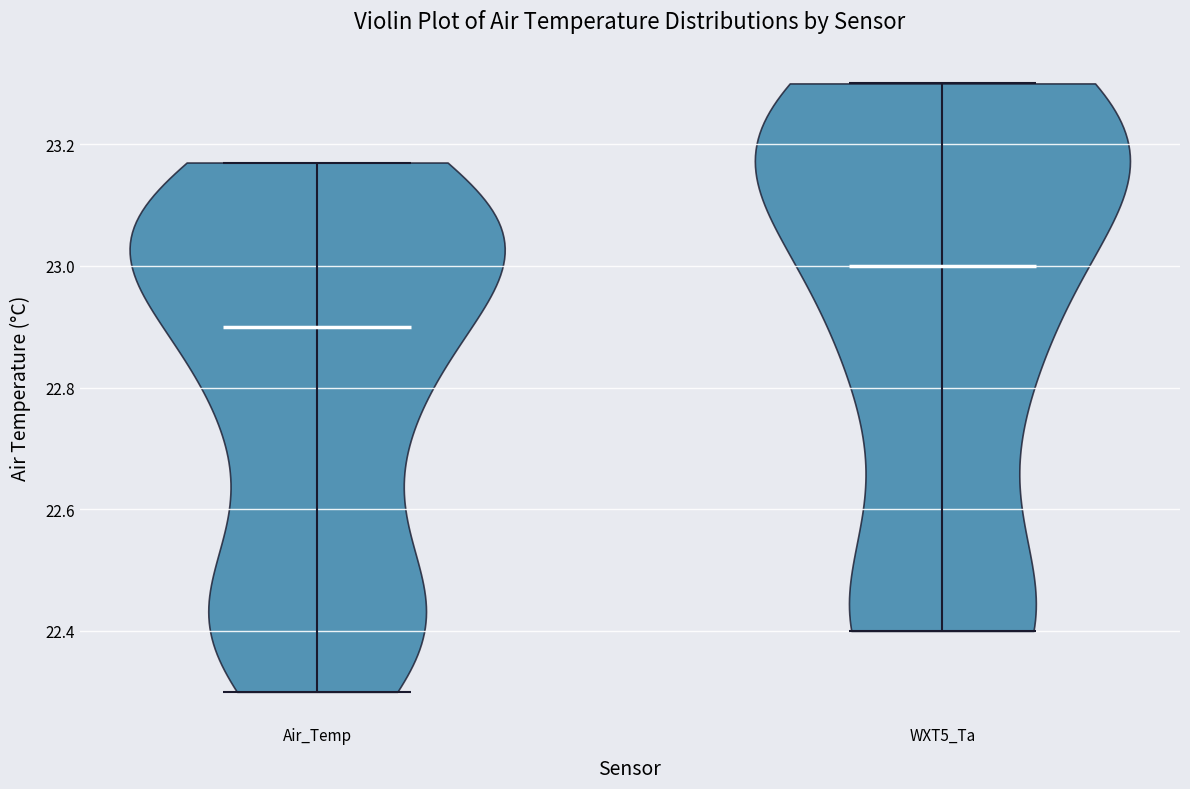

What is the lowest point the violin for Air_Temp reaches on the y-axis? The values are not printed on the chart, so give them approximately, as read against the axis.

22.30